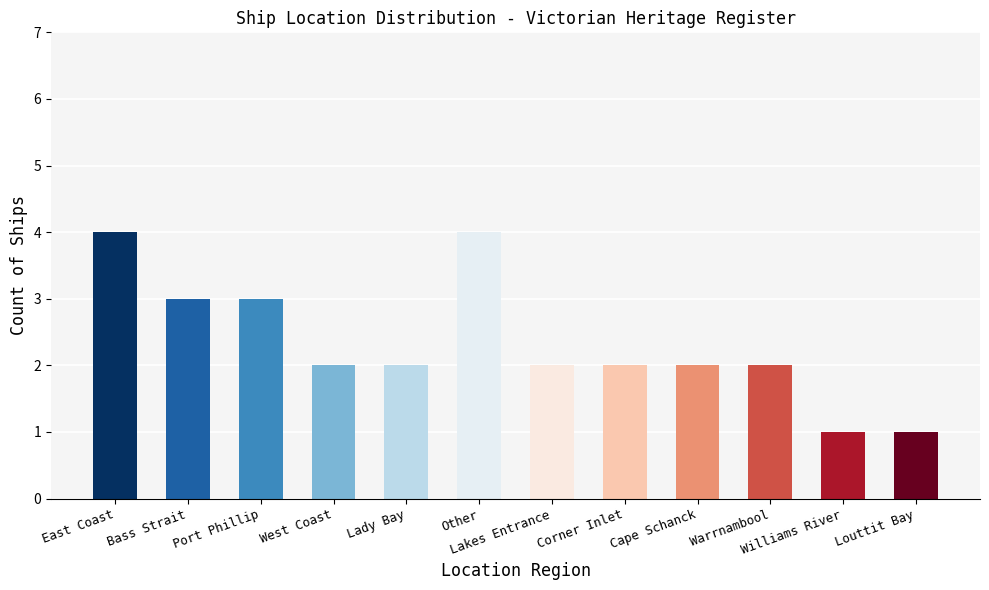

What is the value of the 6th bar from the left?

4